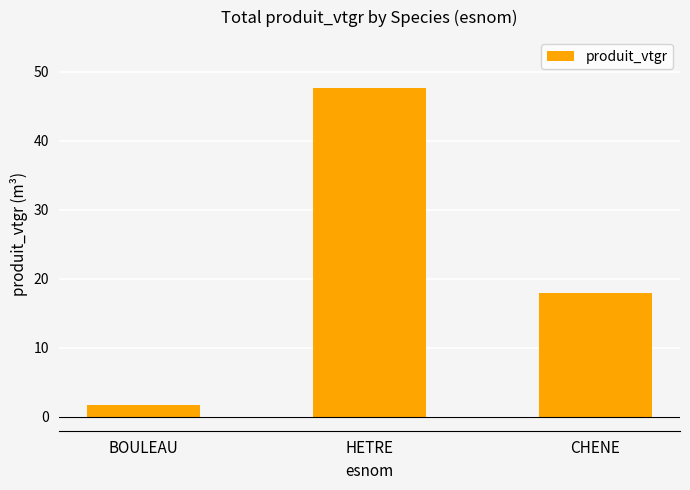

What is the change in value from BOULEAU to CHENE?

+16.2